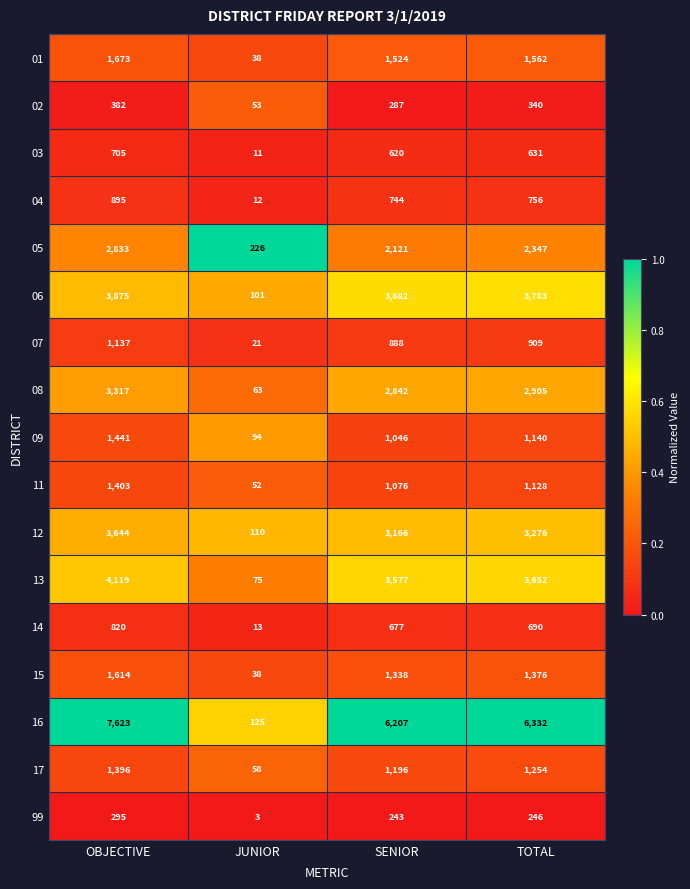

What is the difference between the highest and lowest values at OBJECTIVE?

7328